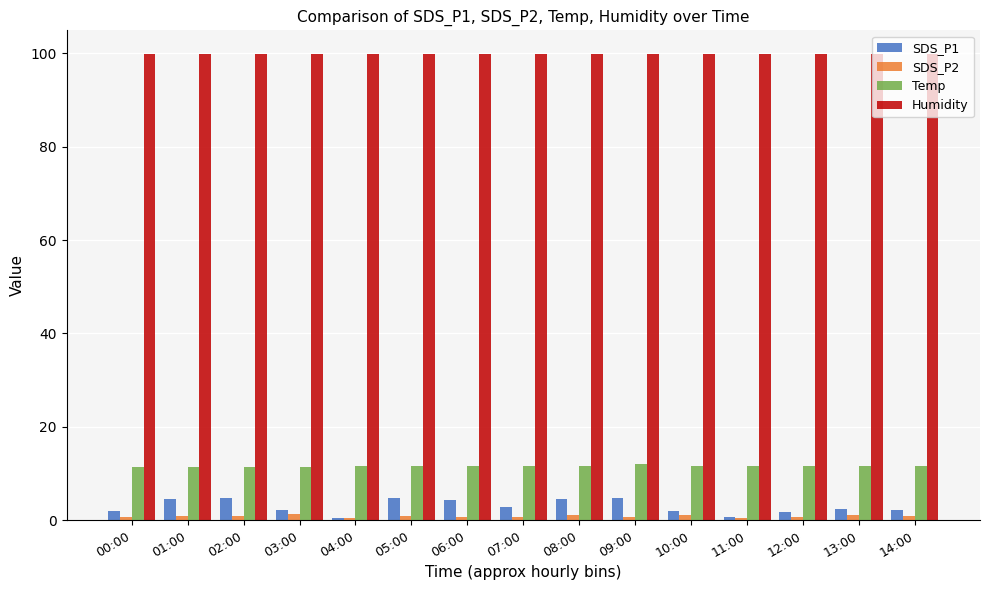

What is the minimum value for Humidity?

99.9